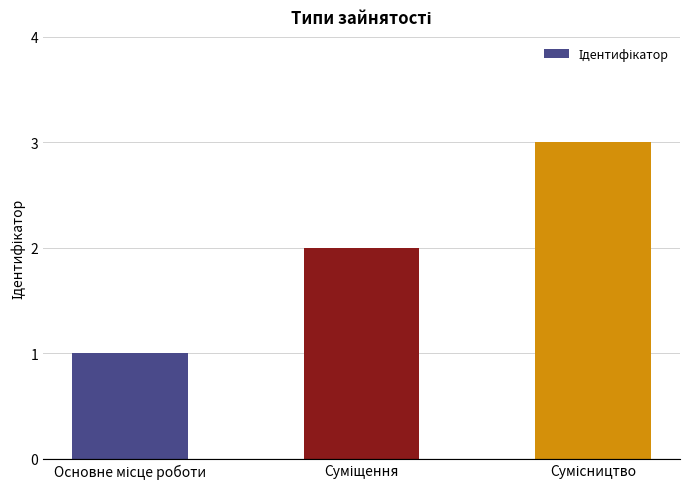

What is the greatest value displayed?

3